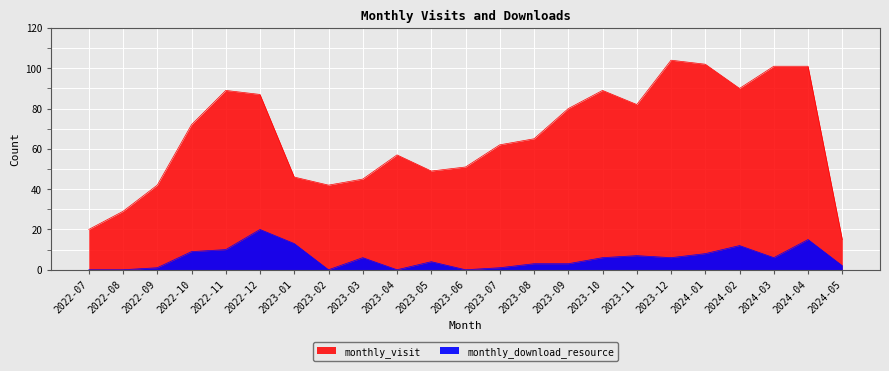

How many interior local valleys does the monthly_download_resource series have?

5